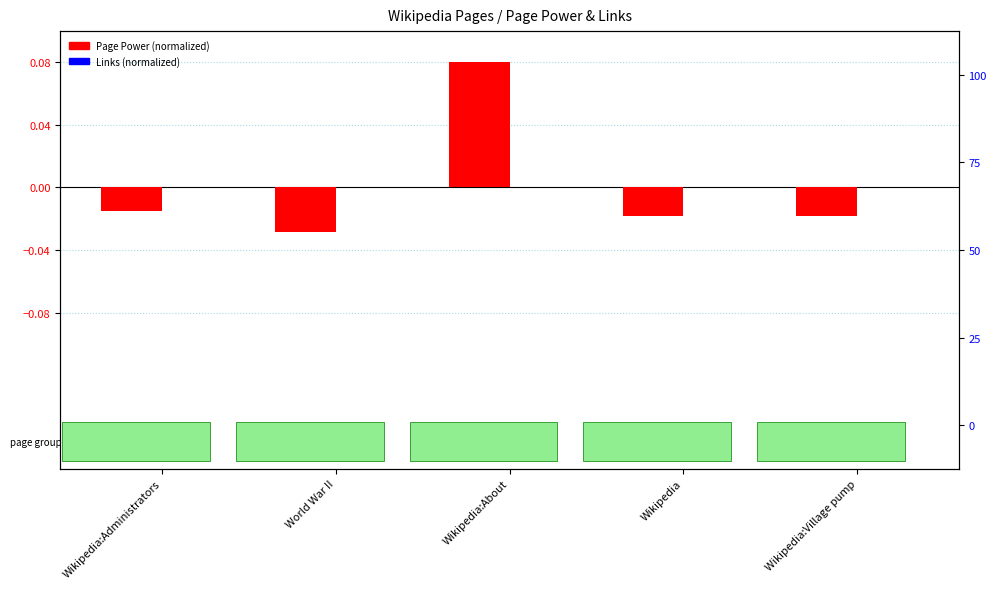

Reading right to left, what are all the values shown in this chart?

Page Power (normalized): Wikipedia:Village pump=-0.0	Wikipedia=-0.0	Wikipedia:About=0.1	World War II=-0.0	Wikipedia:Administrators=-0.0
Links (normalized): Wikipedia:Village pump=0.0	Wikipedia=0.0	Wikipedia:About=0.0	World War II=0.0	Wikipedia:Administrators=0.0